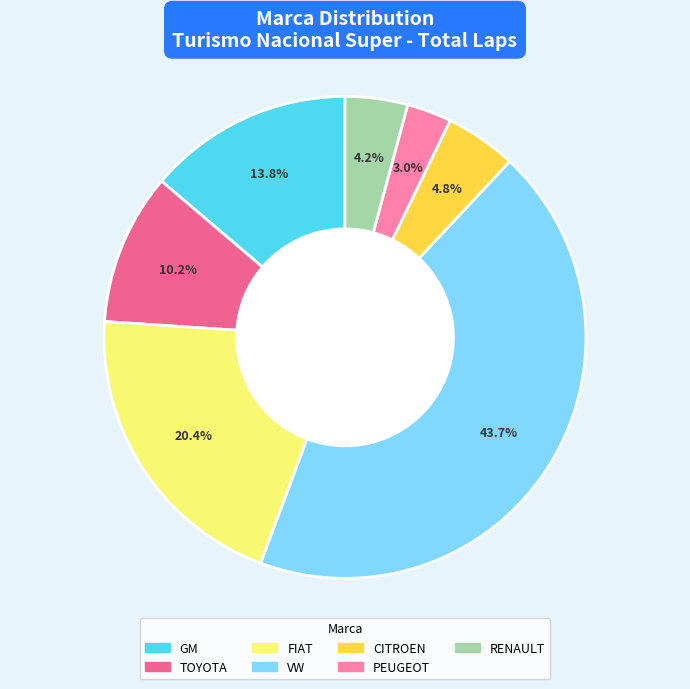

Is there a majority slice in this chart?

No